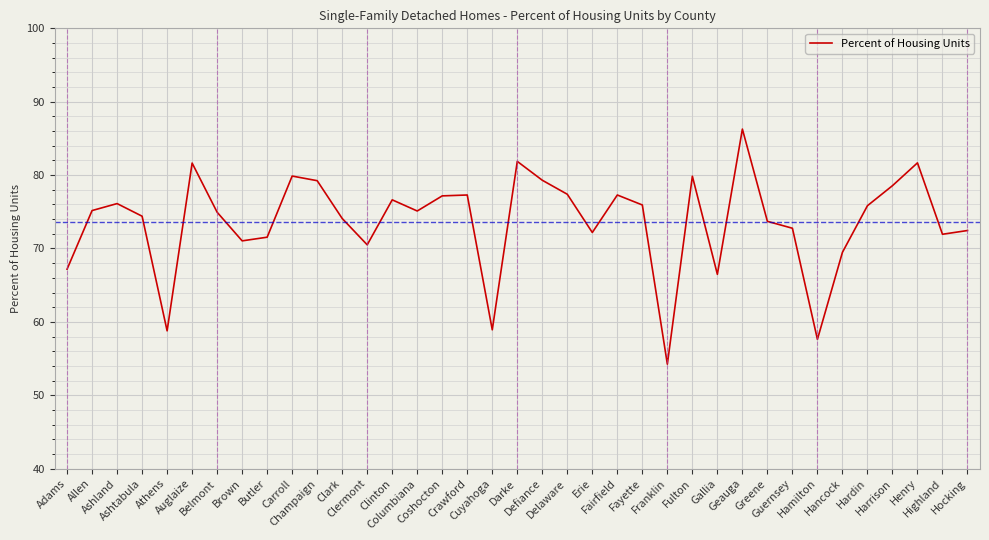

What is the sum of all values?

2724.4